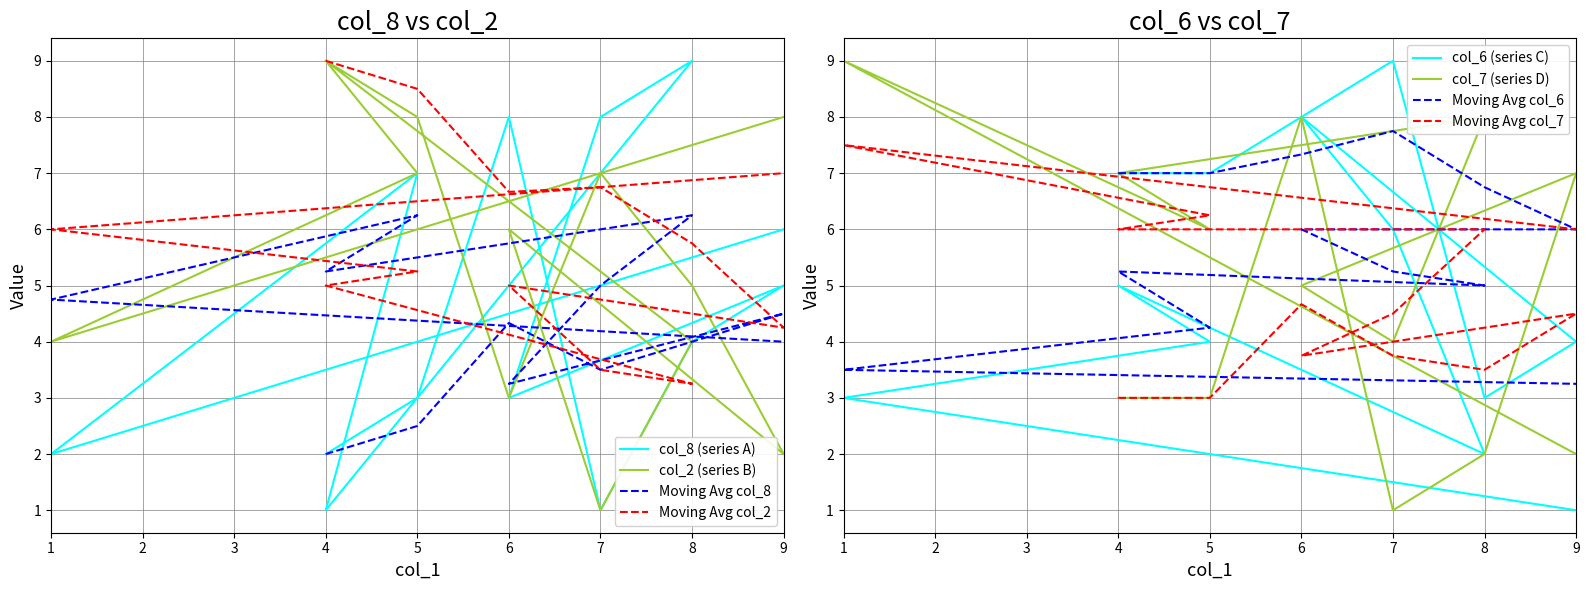

Between 9 and 7, which is larger?

9